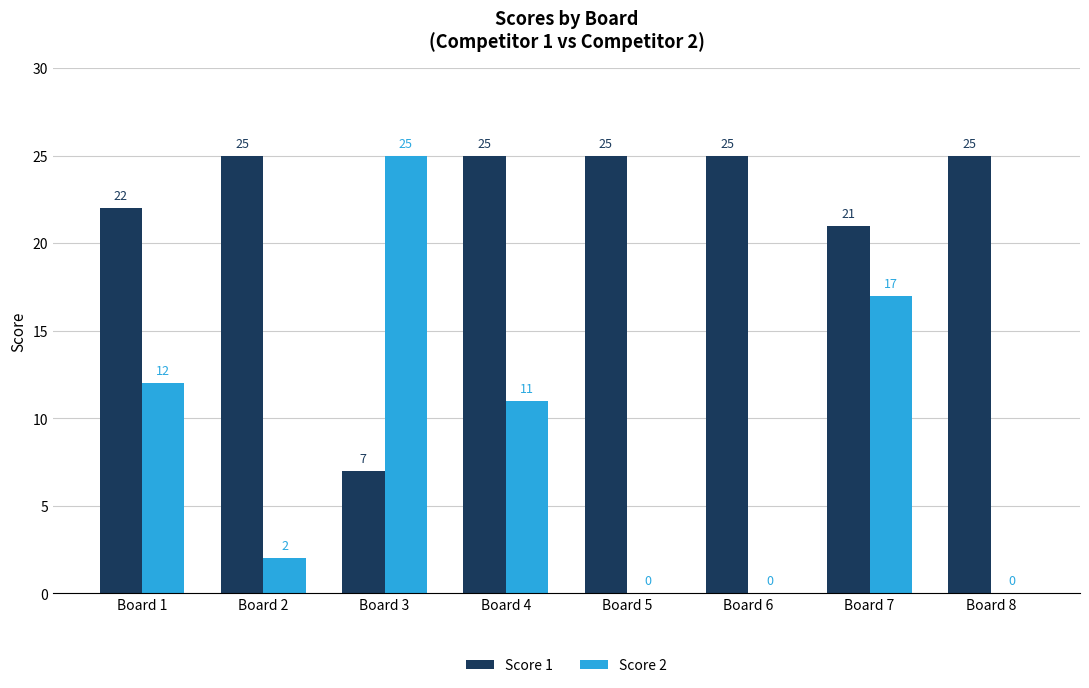

Which series changed the most between Board 1 and Board 3?

Score 1